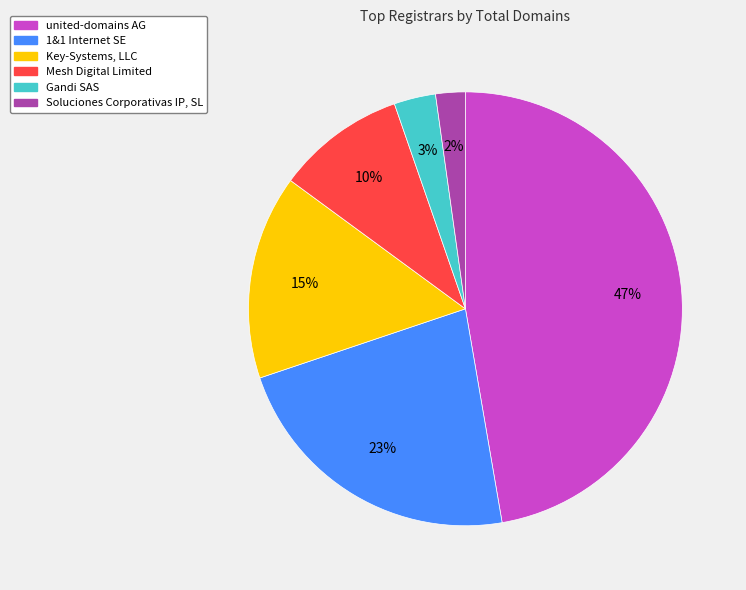

What is the largest slice in the pie chart?

united-domains AG